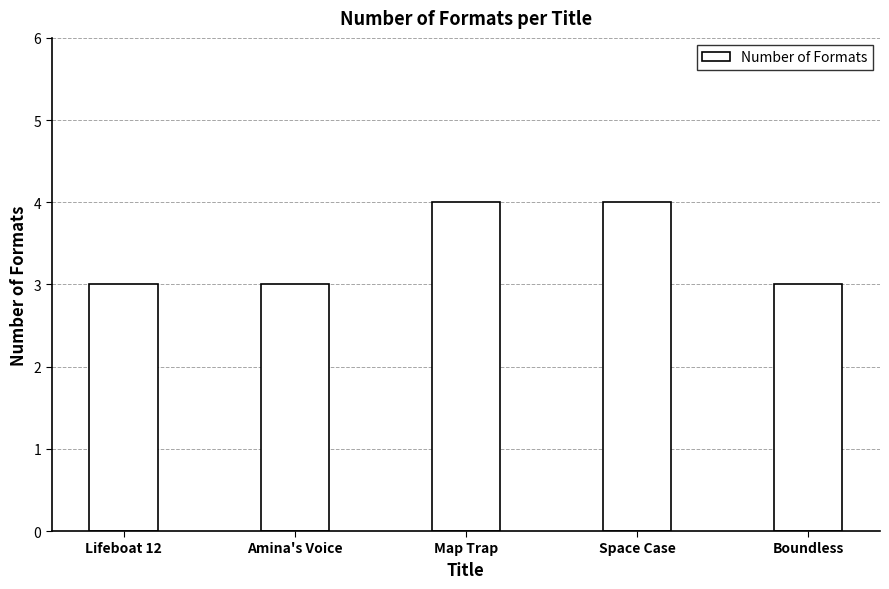

Are the bars grouped side by side (vs. stacked)?

No